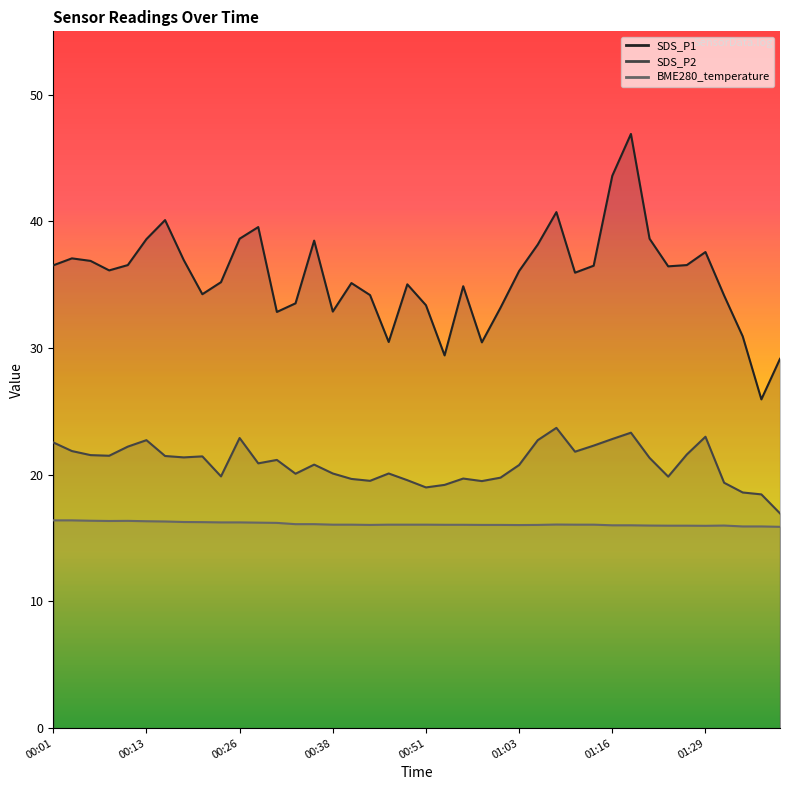

Reading right to left, list all the values displayed in this chart.

SDS_P1: 29.1	25.9	30.9	34.1	37.6	36.5	36.5	38.6	46.9	43.6	36.5	36.0	40.7	38.2	36.1	33.2	30.4	34.9	29.4	33.4	35.0	30.5	34.2	35.1	32.9	38.5	33.5	32.9	39.5	38.6	35.2	34.2	37.0	40.1	38.6	36.5	36.1	36.9	37.1	36.5
SDS_P2: 16.9	18.4	18.6	19.4	23.0	21.6	19.9	21.3	23.3	22.8	22.3	21.8	23.7	22.7	20.8	19.8	19.5	19.7	19.2	19.0	19.6	20.1	19.5	19.7	20.1	20.8	20.1	21.2	20.9	22.9	19.9	21.4	21.4	21.5	22.7	22.2	21.5	21.6	21.9	22.6
BME280_temperature: 15.9	15.9	15.9	16.0	16.0	16.0	16.0	16.0	16.0	16.0	16.1	16.1	16.1	16.0	16.0	16.0	16.0	16.1	16.1	16.1	16.1	16.1	16.0	16.1	16.1	16.1	16.1	16.2	16.2	16.2	16.2	16.3	16.3	16.3	16.3	16.4	16.4	16.4	16.4	16.4